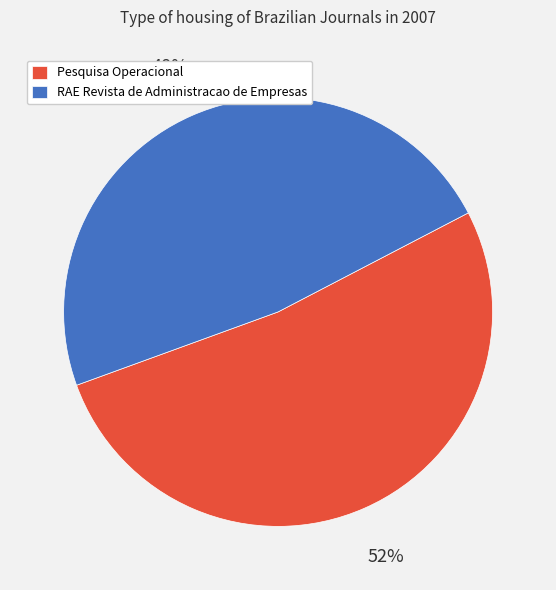

The RAE Revista de Administracao de Empresas slice represents 48% of the pie. True or false?

True